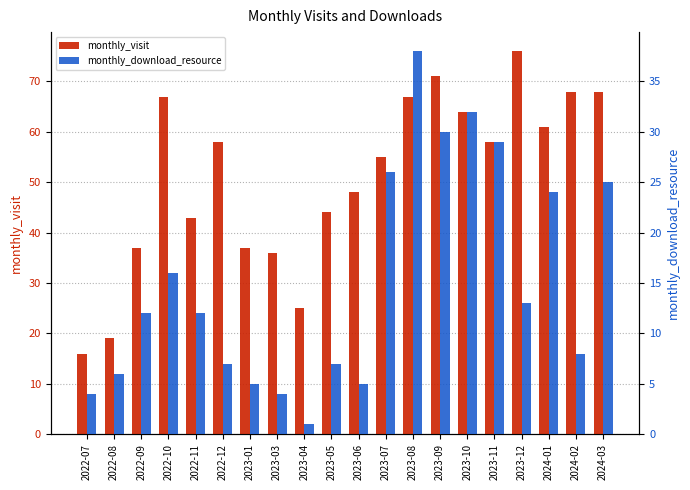

How many data points in monthly_download_resource are above 12?

9